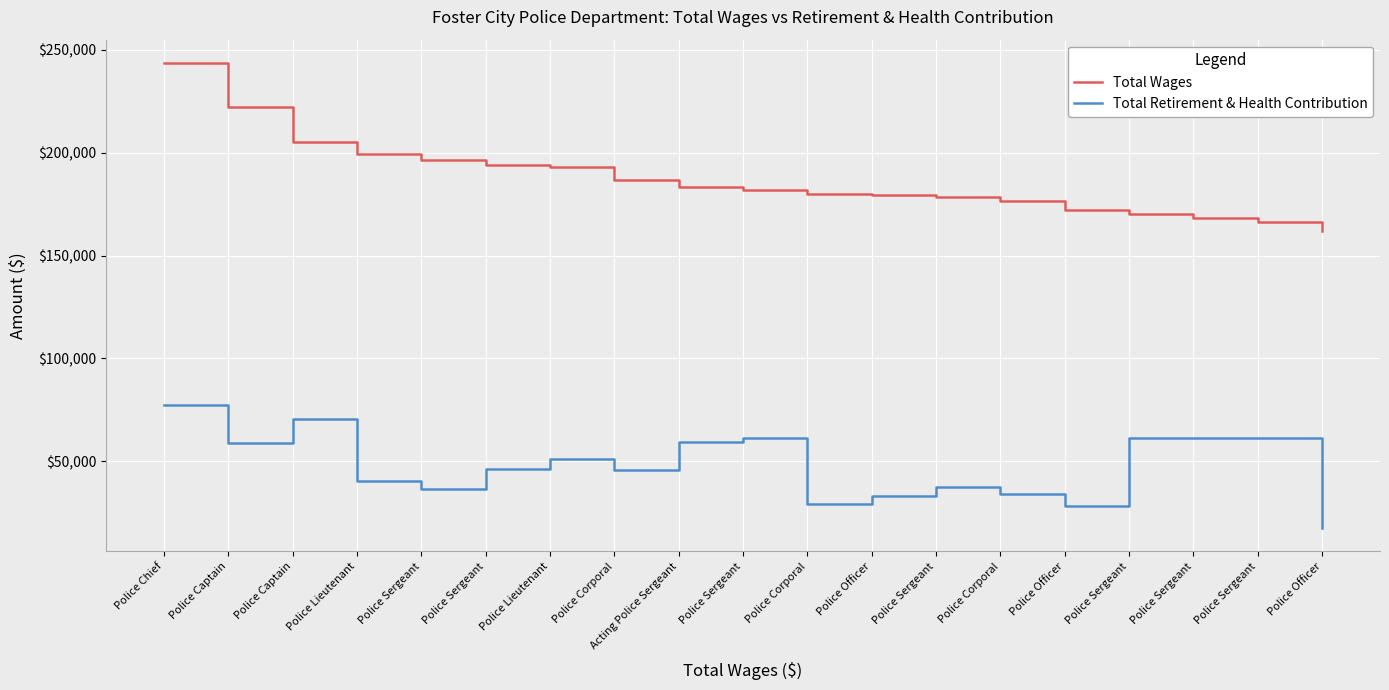

True or false: Total Retirement & Health Contribution and Total Wages cross at least once.

False